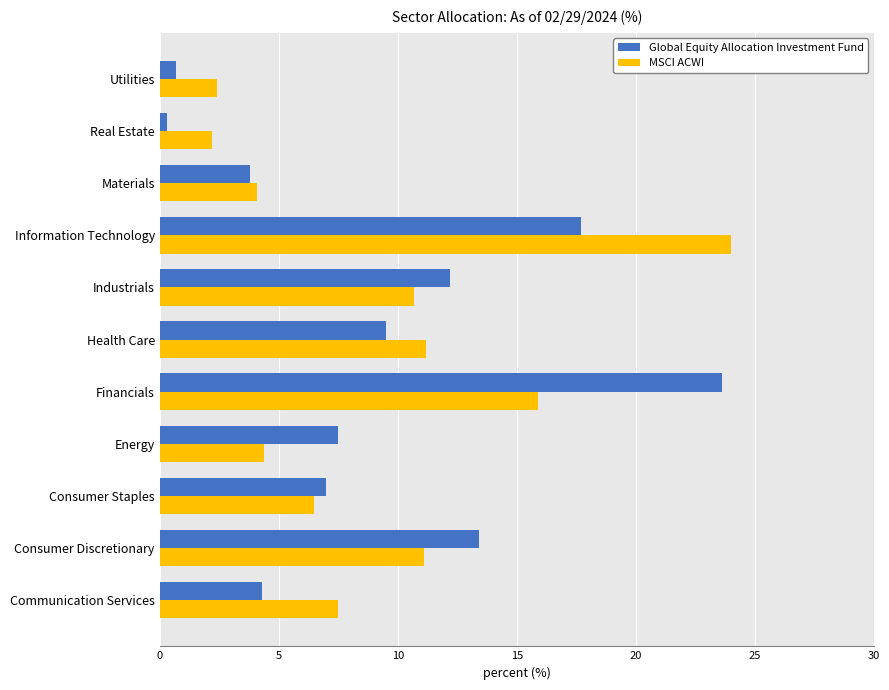

What is the difference between the maximum and second lowest values in the MSCI ACWI series?

21.6